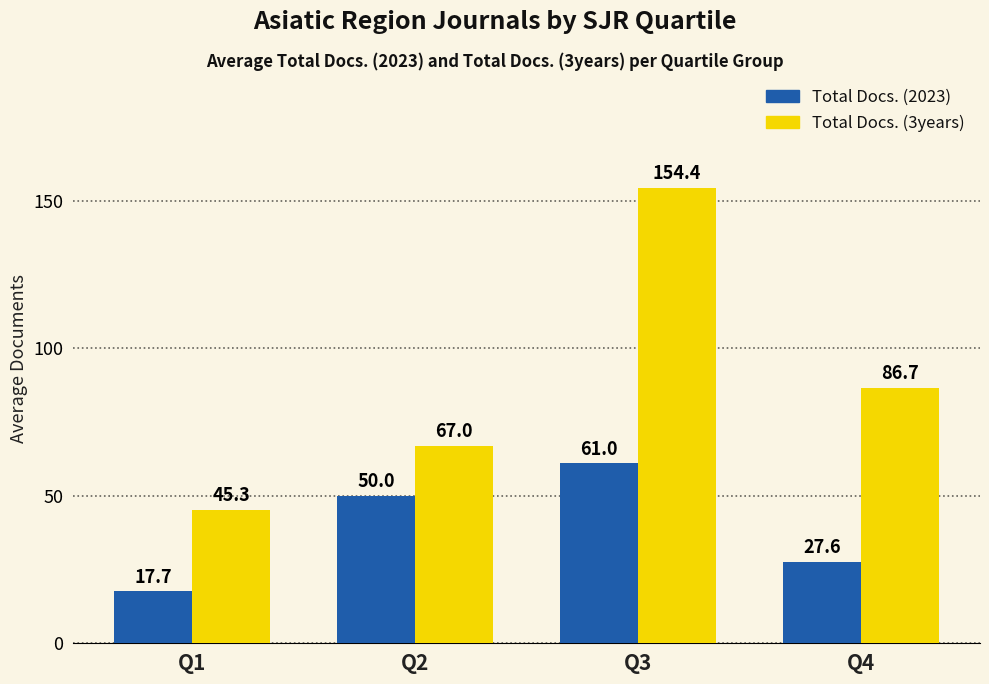

How many data points does each series have?

4